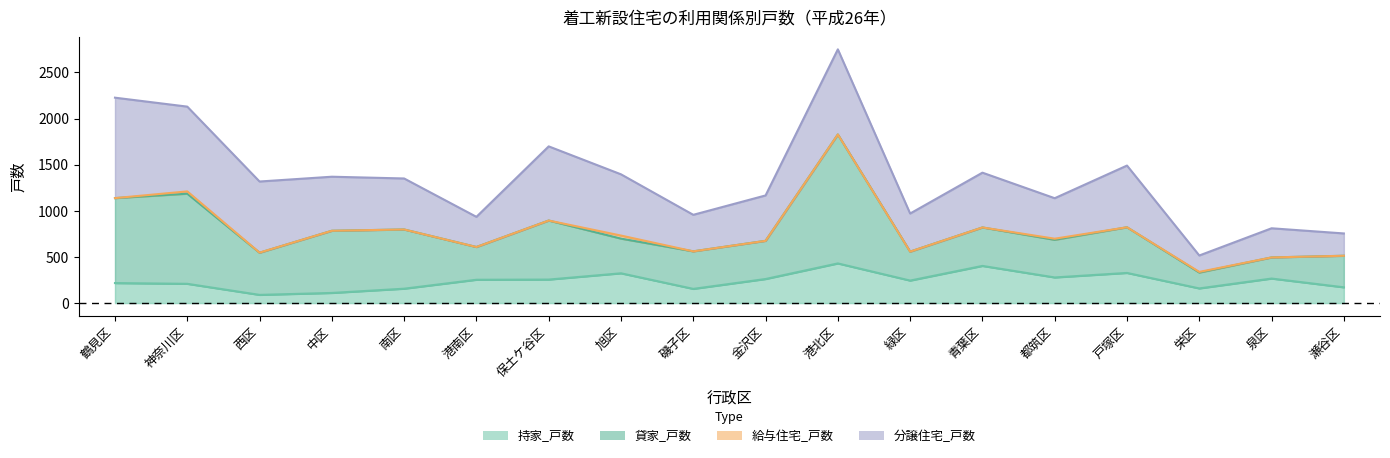

How many lines are shown in the chart?

4